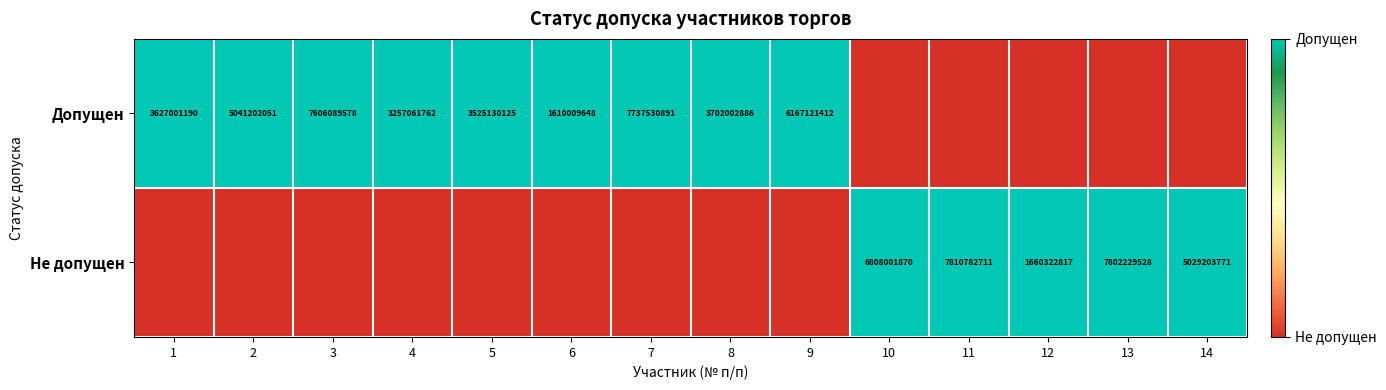

What is the sum of the Допущен values at 8 and 4?

6959064648